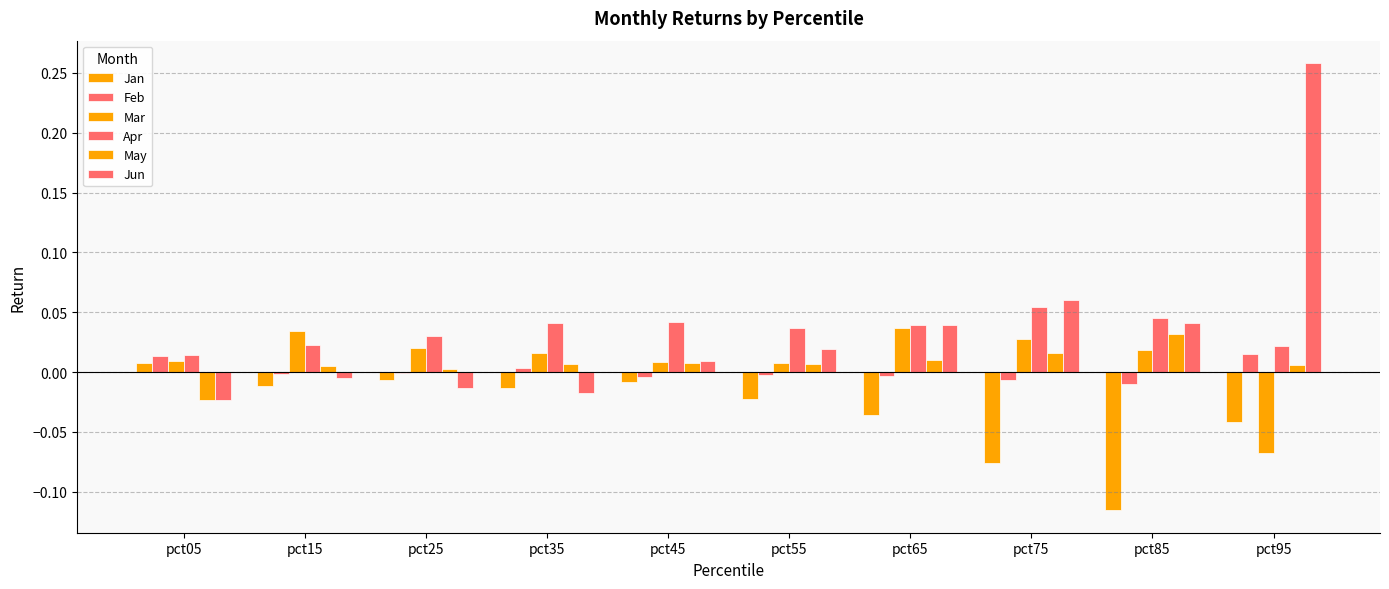

Are the bars grouped side by side (vs. stacked)?

Yes